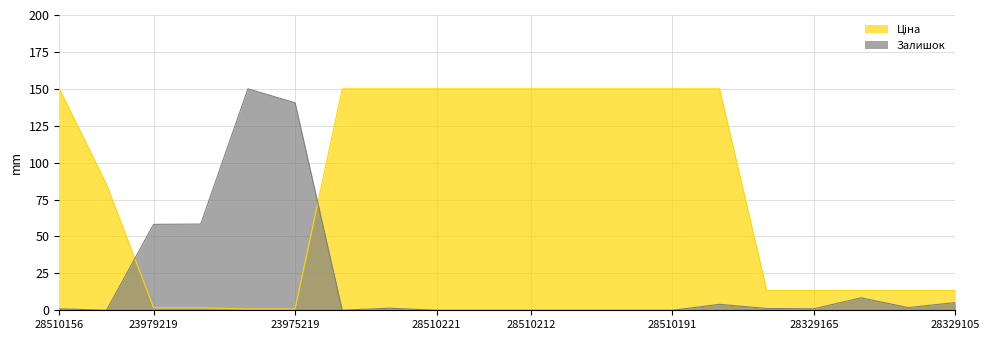

What is the difference between the highest and lowest values at 28510212?

150.0